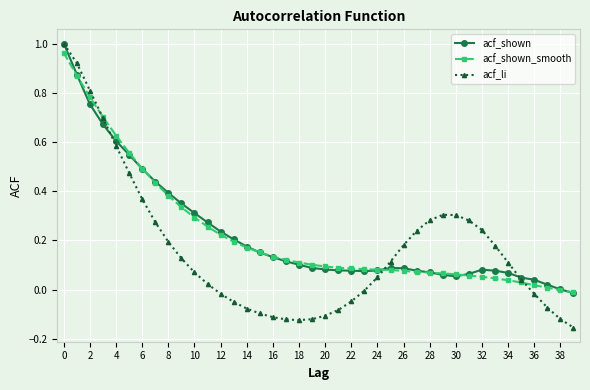

Which series has the largest range (max minus min)?

acf_li